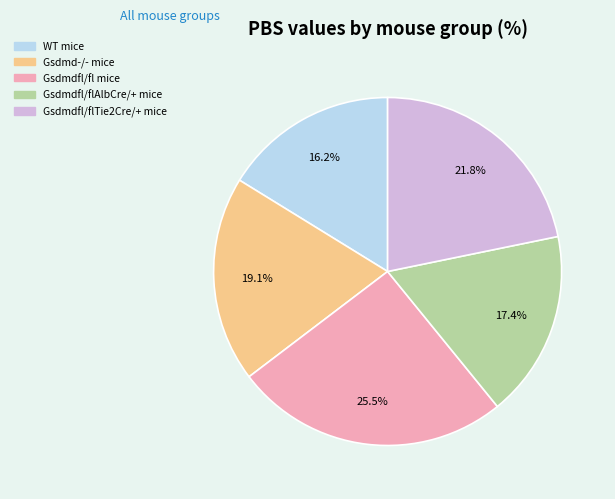

Is there a majority slice in this chart?

No